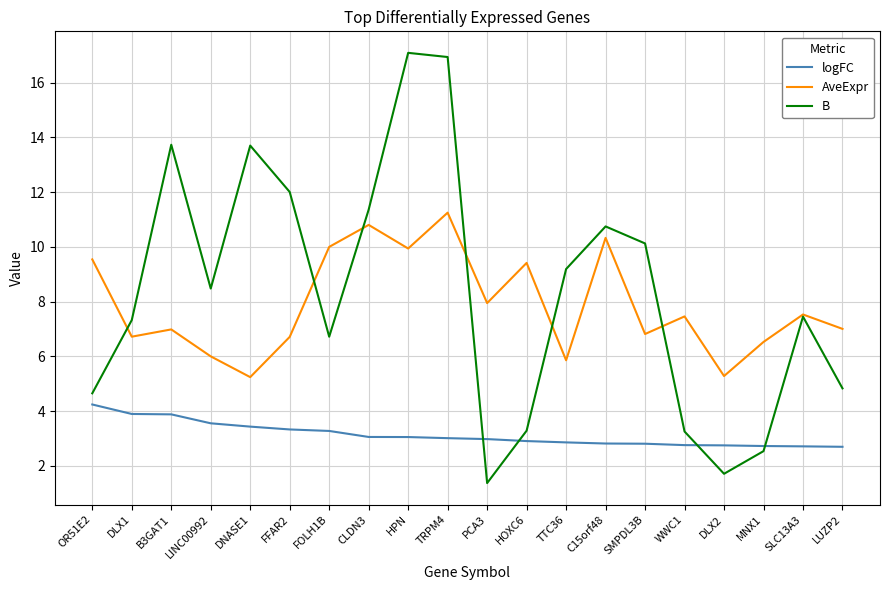

What is the average value of the logFC series?

3.1